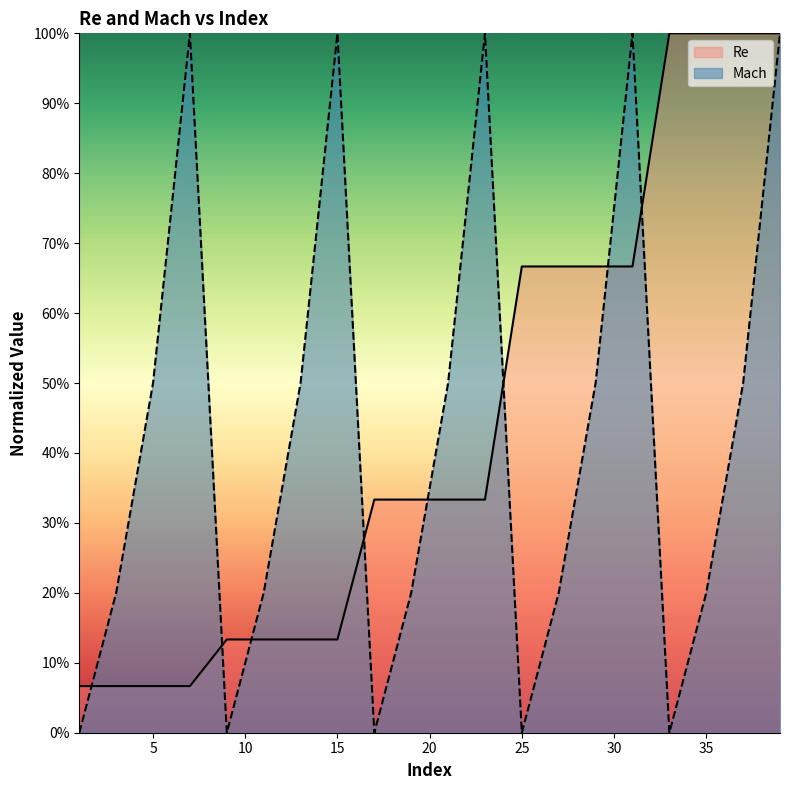

What is the difference between the highest and lowest values at 29?

0.2